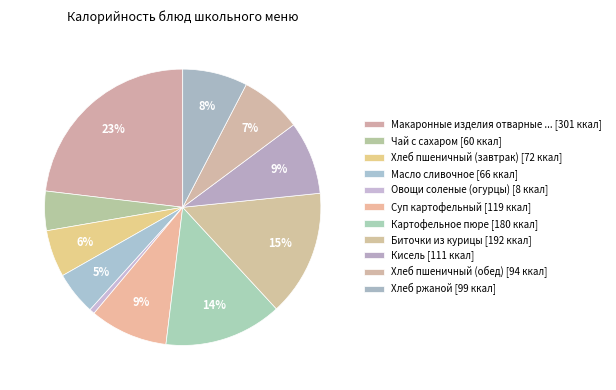

Count the number of slices in the pie.

11